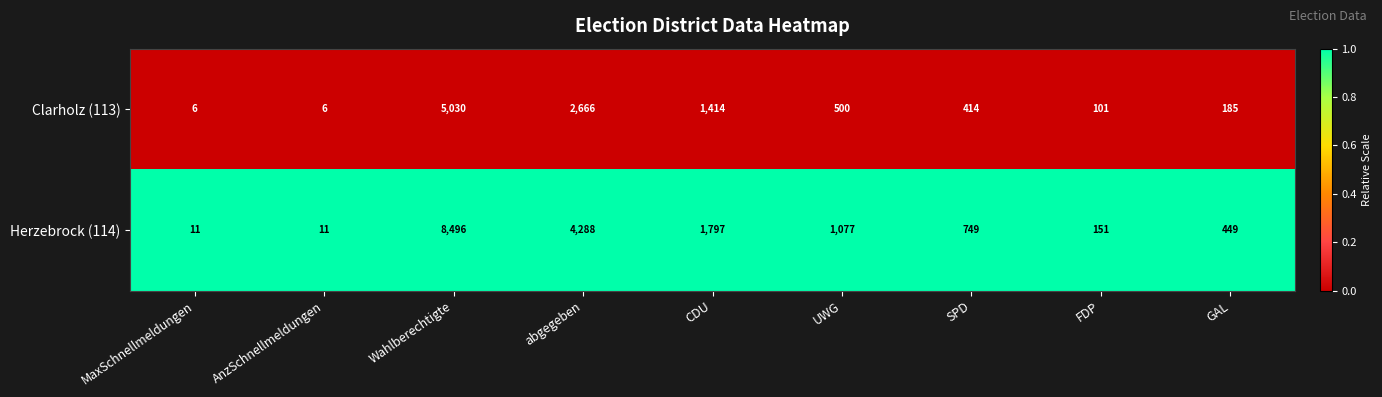

How many series are shown in this chart?

2